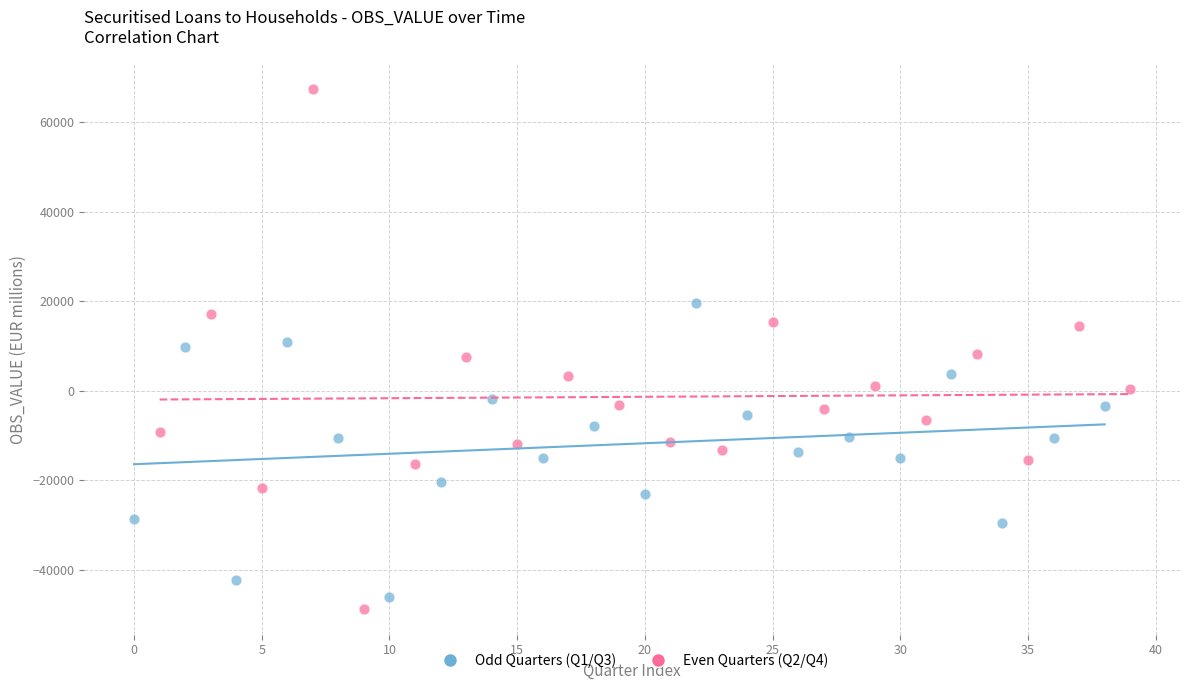

Which series has the widest spread of Y values?

Even Quarters (Q2/Q4)